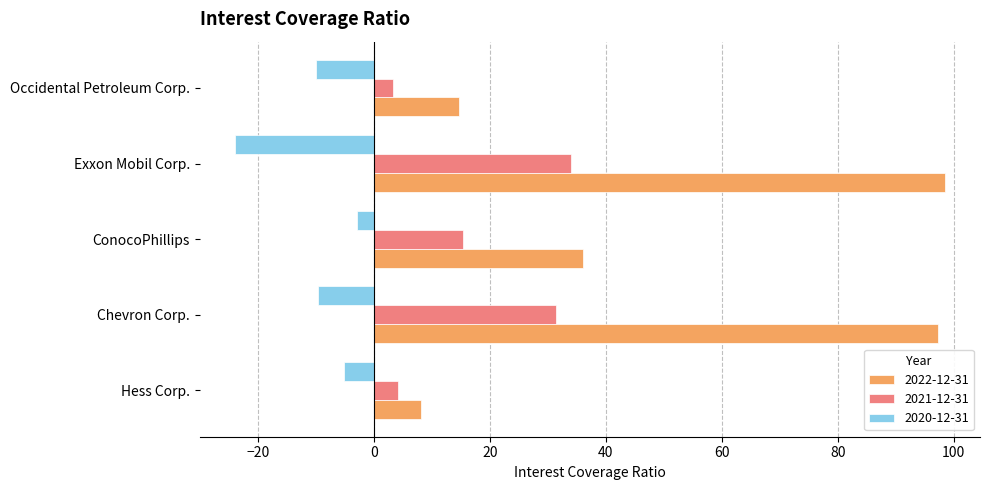

Is it true that 2021-12-31 equals 3.3 at Occidental Petroleum Corp.?

True